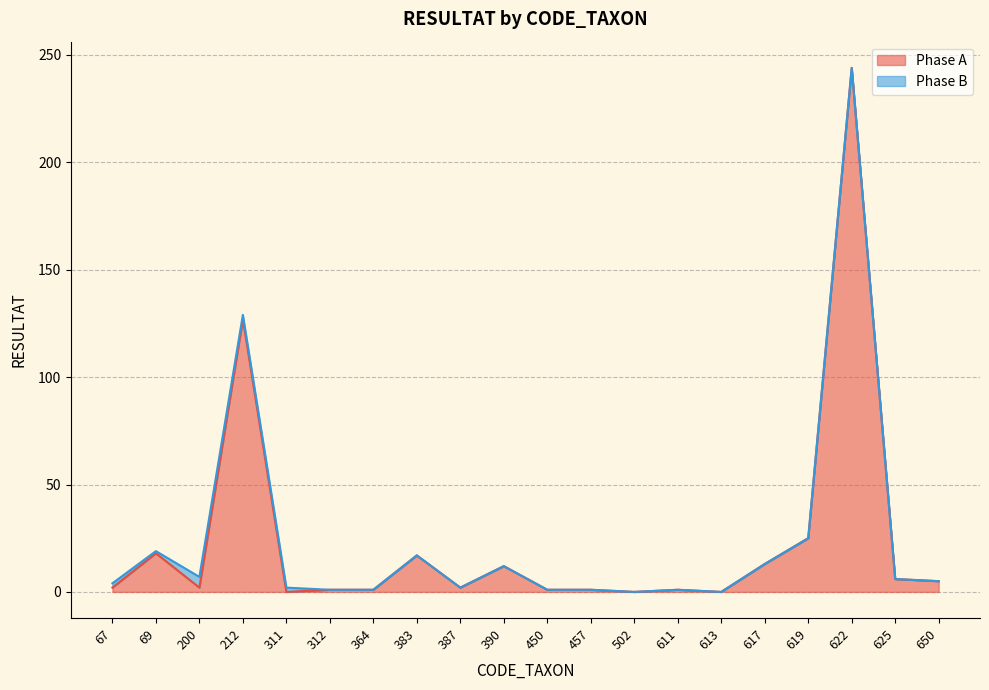

Rank the categories by value from highest to lowest.

622, 212, 619, 69, 383, 617, 390, 625, 650, 67, 200, 387, 312, 364, 450, 457, 611, 311, 502, 613